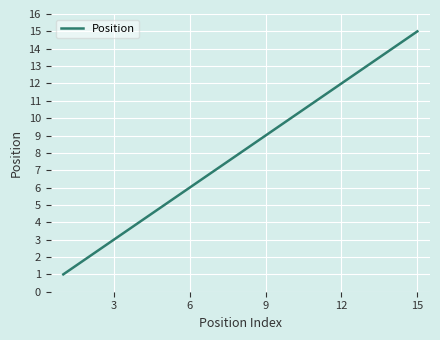

Count the number of categories in the chart.

14